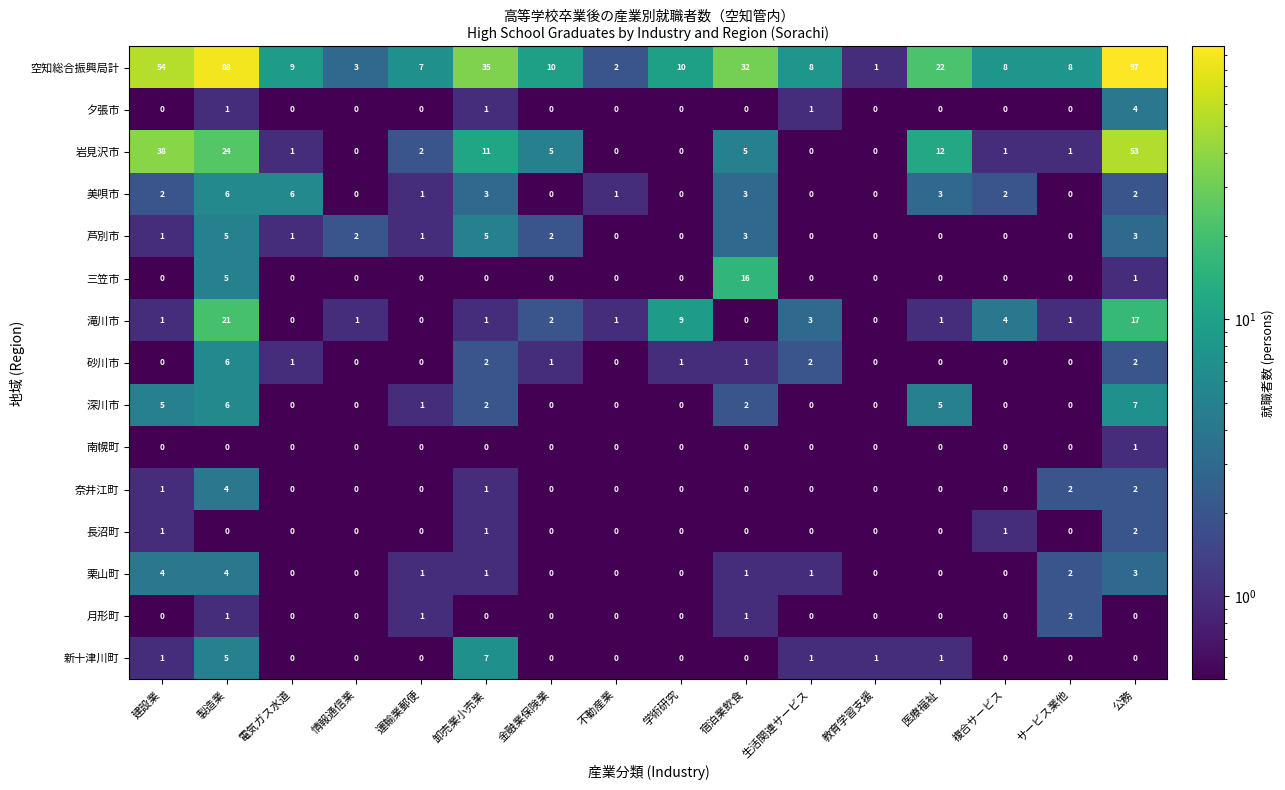

The 空知総合振興局計 series shows 35 at 卸売業小売業. True or false?

True